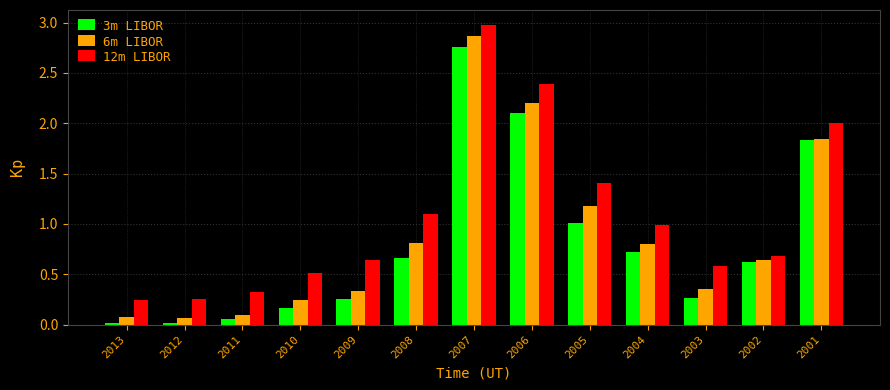

What is the difference between the second highest and second lowest values in the 12m LIBOR series?

2.1